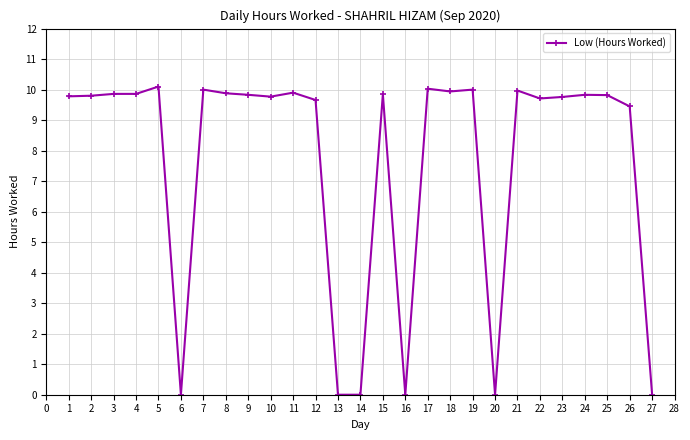

What is the difference between the maximum and minimum values?

10.1